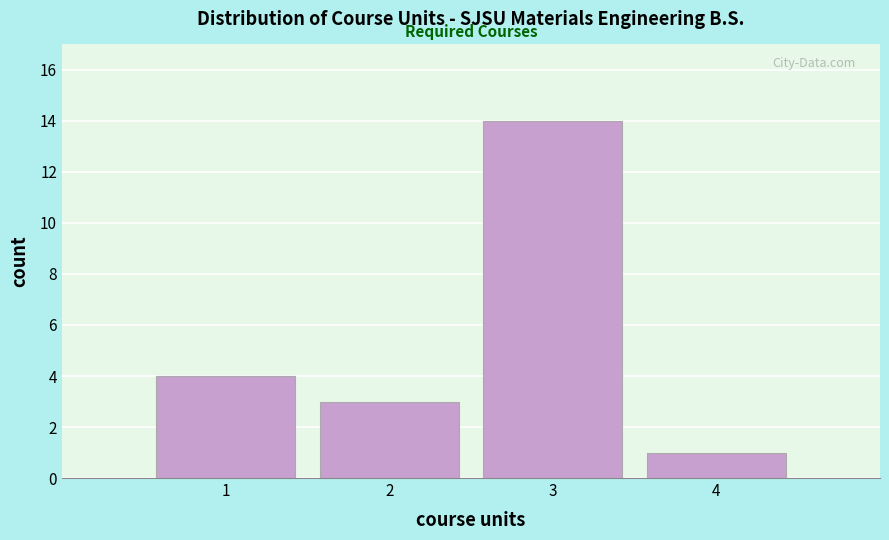

How tall is the bar that spans 3.5 to 4.5 on the x-axis? The values are not printed on the chart, so give them approximately, as read against the axis.

1